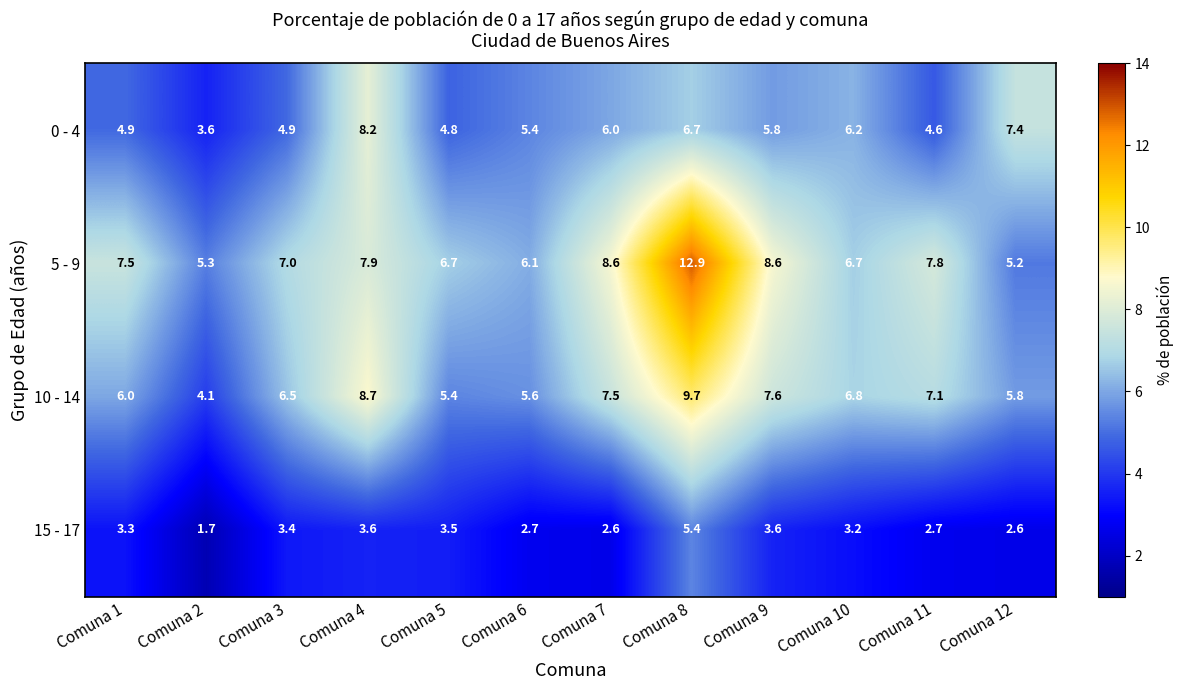

What is the average value of the 15 - 17 series?

3.2